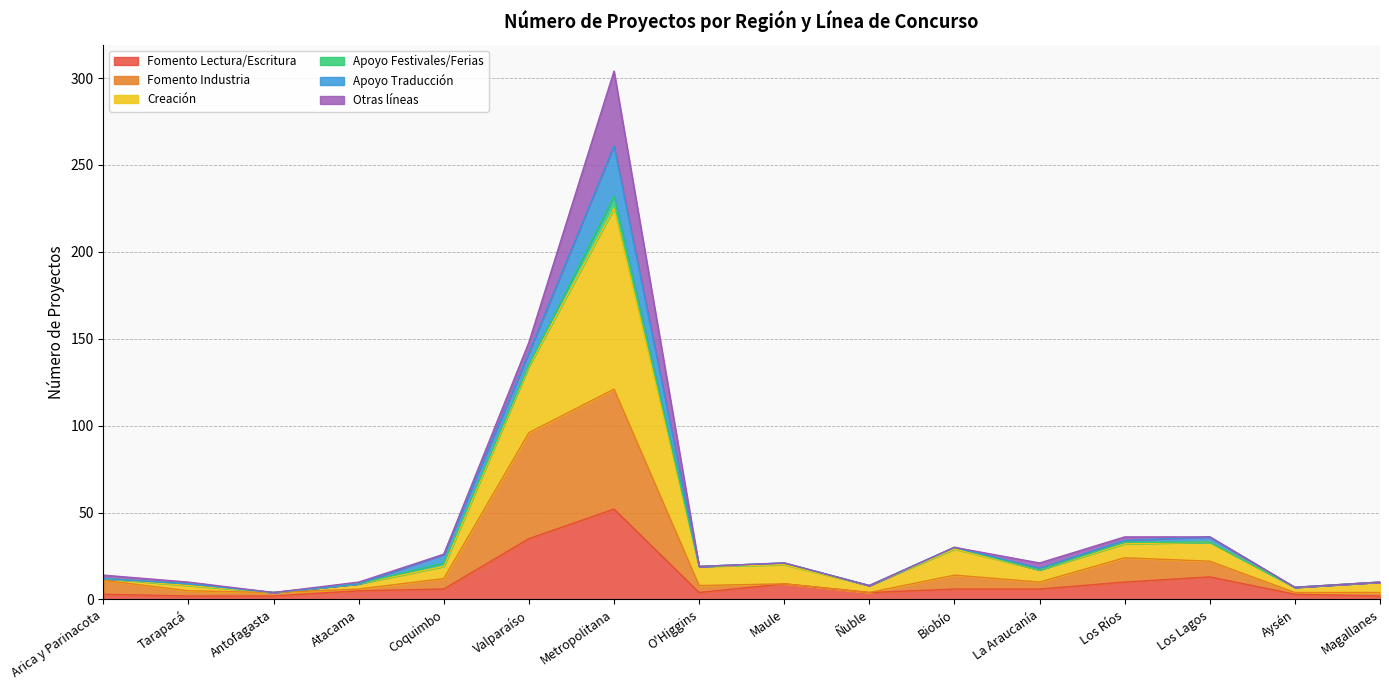

At how many categories does at least one series exceed 275?

1